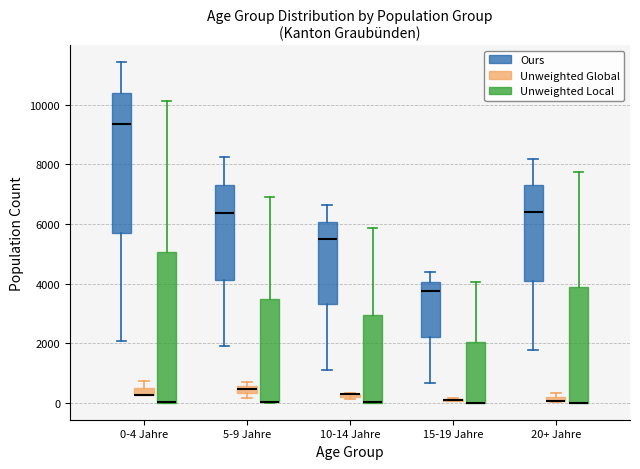

Which box is the tallest, from its lower edge to its upper edge?

0-4 Jahre (Unweighted Local)